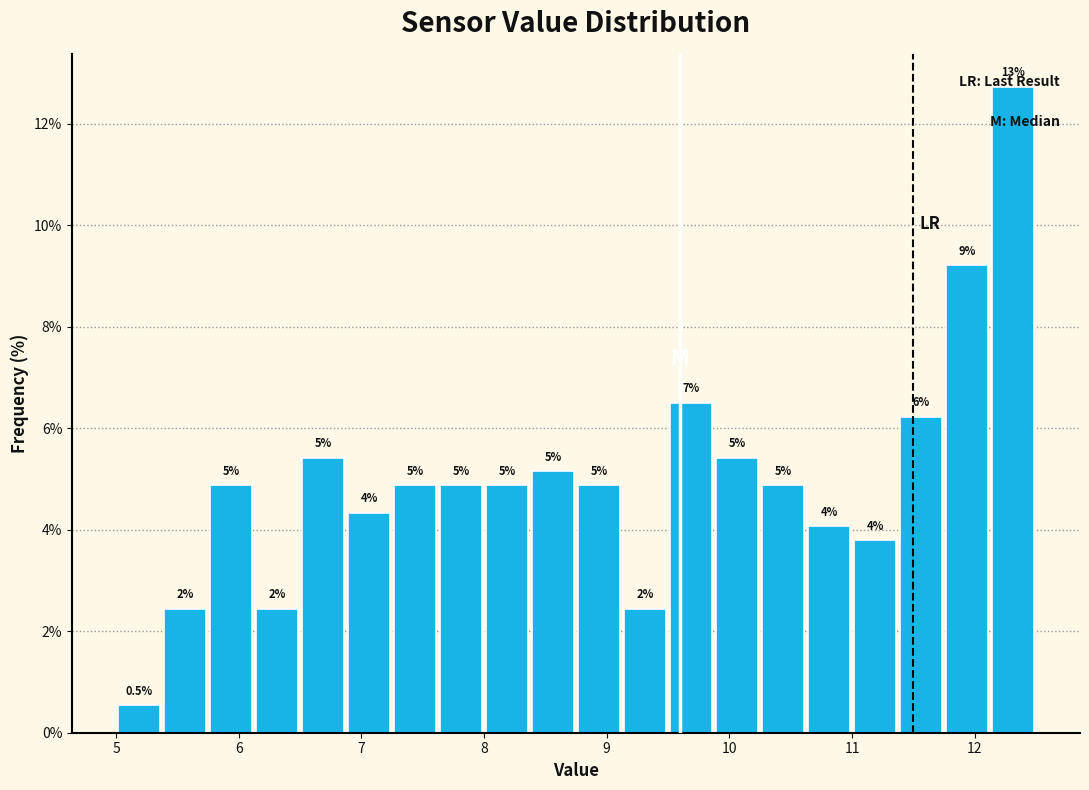

Around what value on the x-axis is the tallest bar? Give the approximate position of its centre, as read against the axis.

12.3